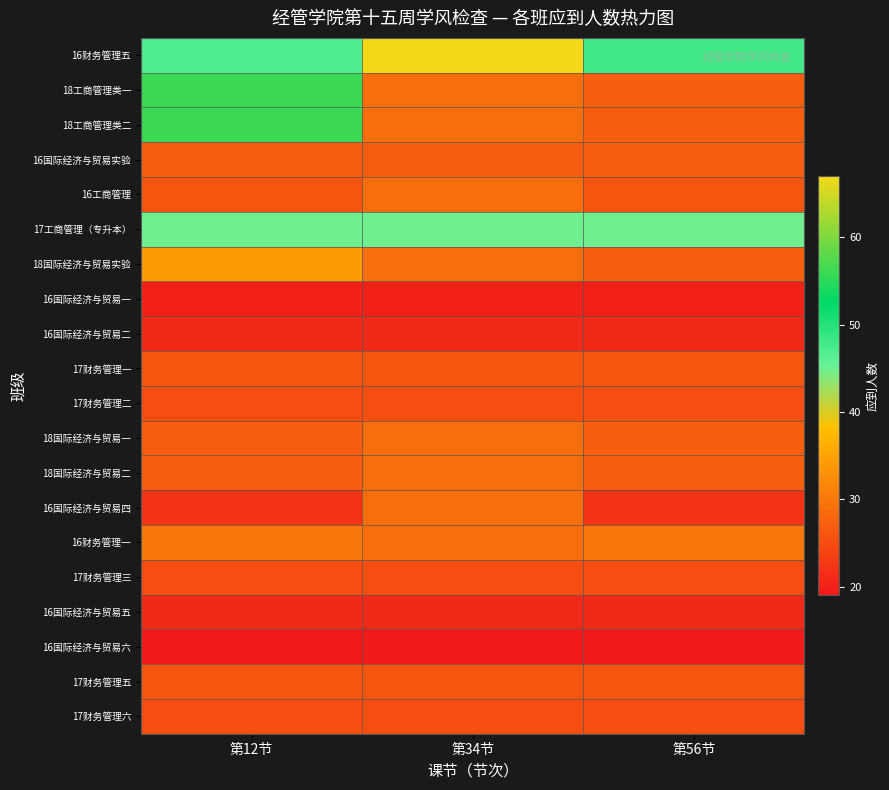

Reading left to right, transcribe all the data shown in this chart.

16财务管理五: 第12节=47.0	第34节=67.0	第56节=48.0
18工商管理类一: 第12节=56.0	第34节=28.9	第56节=27.1
18工商管理类二: 第12节=56.0	第34节=28.9	第56节=27.1
16国际经济与贸易实验: 第12节=27.0	第34节=27.0	第56节=27.0
16工商管理: 第12节=26.0	第34节=28.9	第56节=26.0
17工商管理（专升本）: 第12节=45.0	第34节=45.0	第56节=45.0
18国际经济与贸易实验: 第12节=34.0	第34节=28.9	第56节=27.1
16国际经济与贸易一: 第12节=20.0	第34节=20.0	第56节=20.0
16国际经济与贸易二: 第12节=21.0	第34节=21.0	第56节=21.0
17财务管理一: 第12节=26.0	第34节=26.0	第56节=26.0
17财务管理二: 第12节=25.0	第34节=25.0	第56节=25.0
18国际经济与贸易一: 第12节=27.0	第34节=28.9	第56节=27.1
18国际经济与贸易二: 第12节=27.0	第34节=28.9	第56节=27.1
16国际经济与贸易四: 第12节=22.0	第34节=28.9	第56节=22.0
16财务管理一: 第12节=30.0	第34节=28.9	第56节=30.0
17财务管理三: 第12节=25.0	第34节=25.0	第56节=25.0
16国际经济与贸易五: 第12节=21.0	第34节=21.0	第56节=21.0
16国际经济与贸易六: 第12节=19.0	第34节=19.0	第56节=19.0
17财务管理五: 第12节=26.0	第34节=26.0	第56节=26.0
17财务管理六: 第12节=25.0	第34节=25.0	第56节=25.0